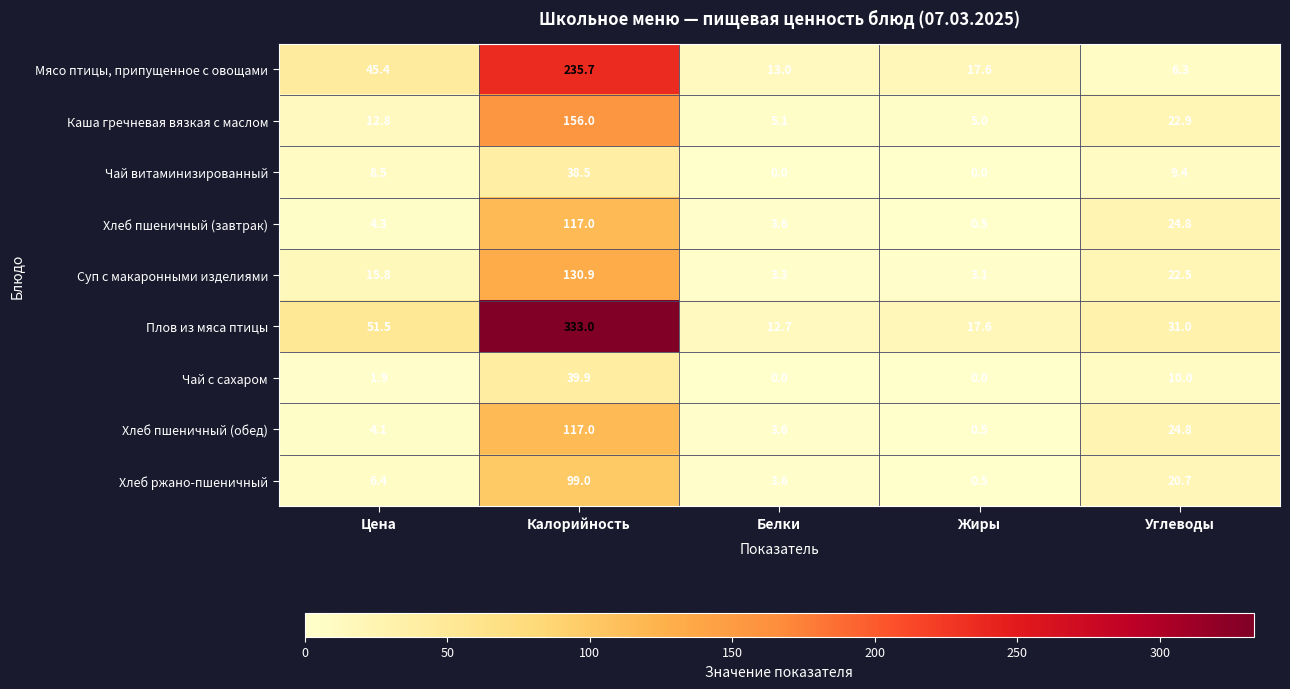

What is the difference between the Каша гречневая вязкая с маслом values at Белки and Цена?

7.7